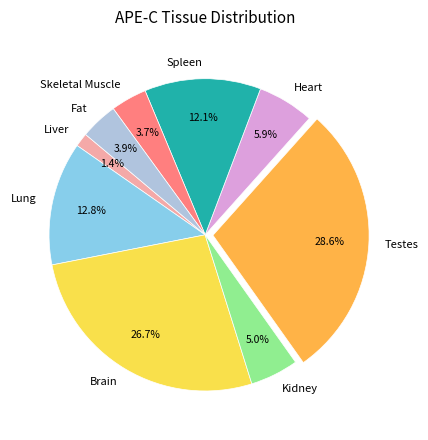

To the nearest percent, what is the difference between the Kidney and Testes slice percentages?

24%